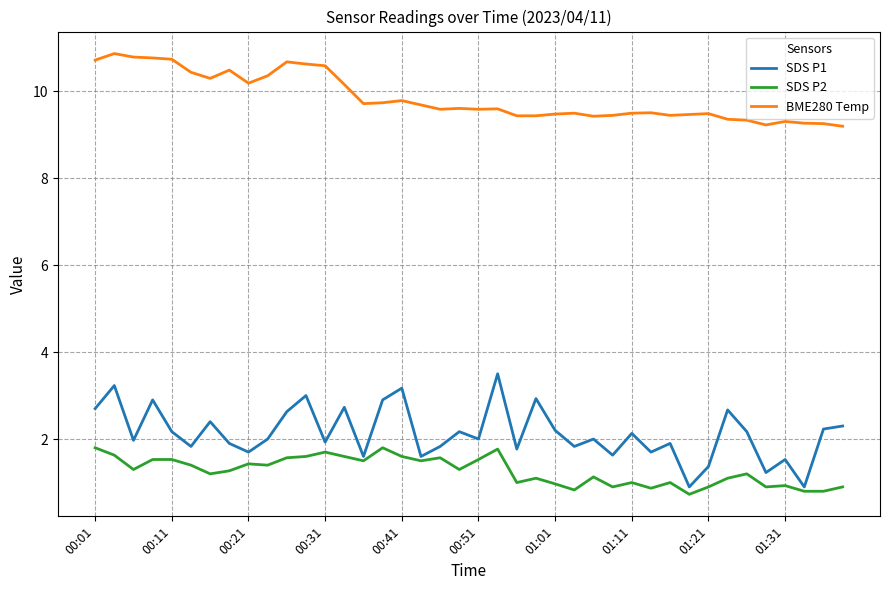

List the series in order of their peak value, highest first.

BME280 Temp, SDS P1, SDS P2